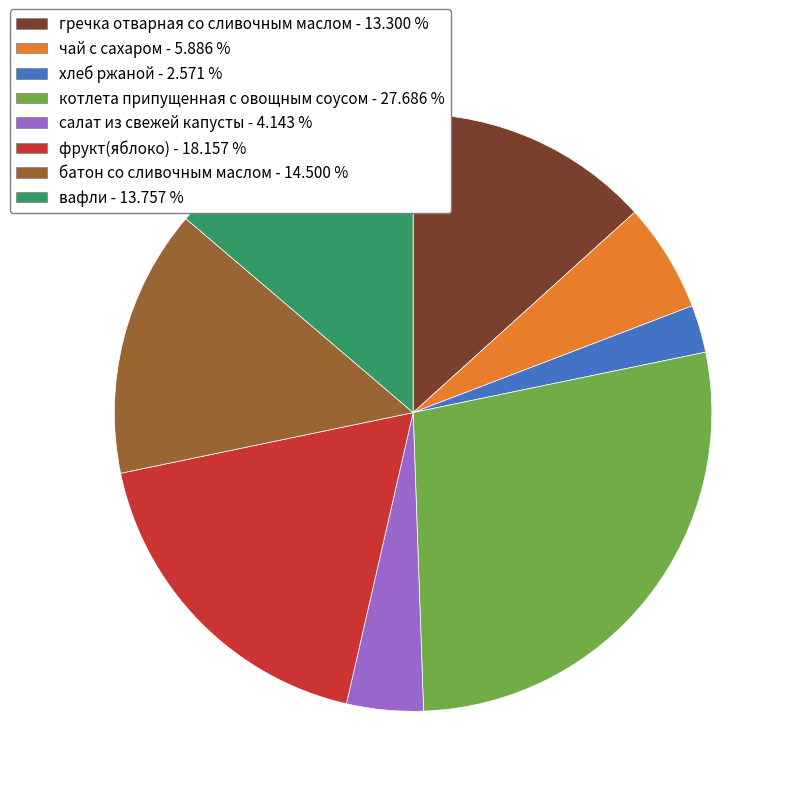

Which category has the smallest portion of the pie?

хлеб ржаной